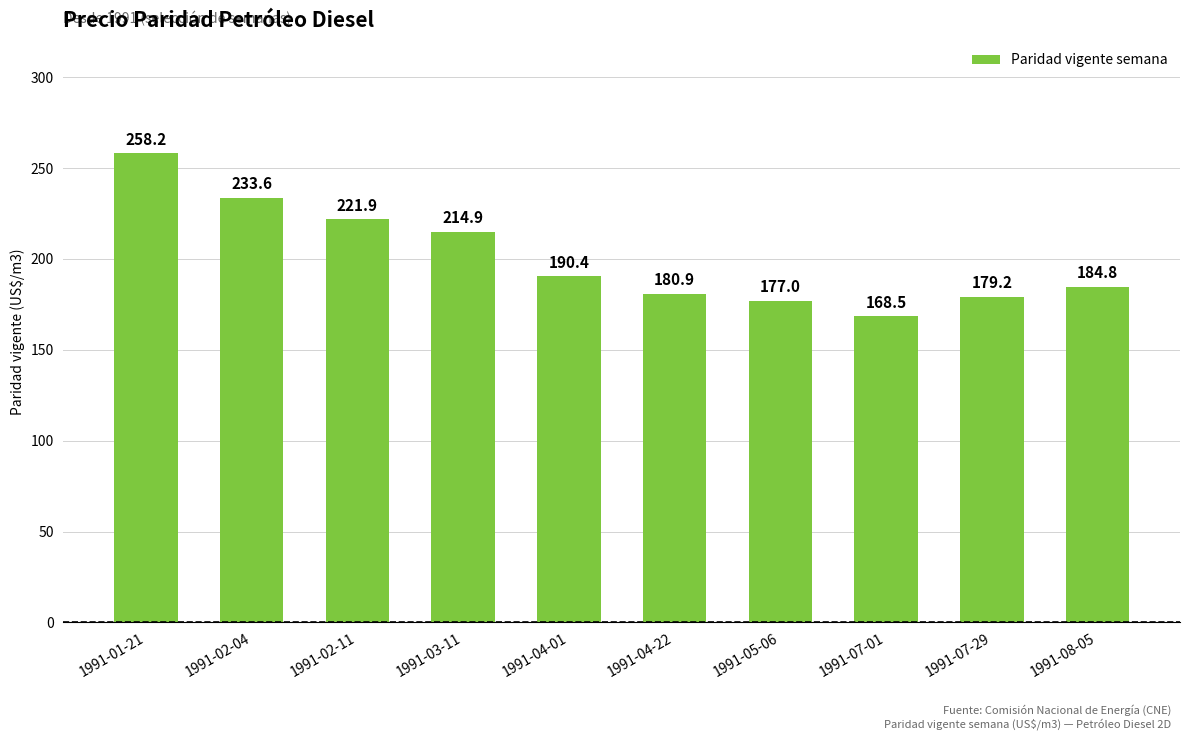

What is the change in value from 1991-02-04 to 1991-07-29?

-54.5